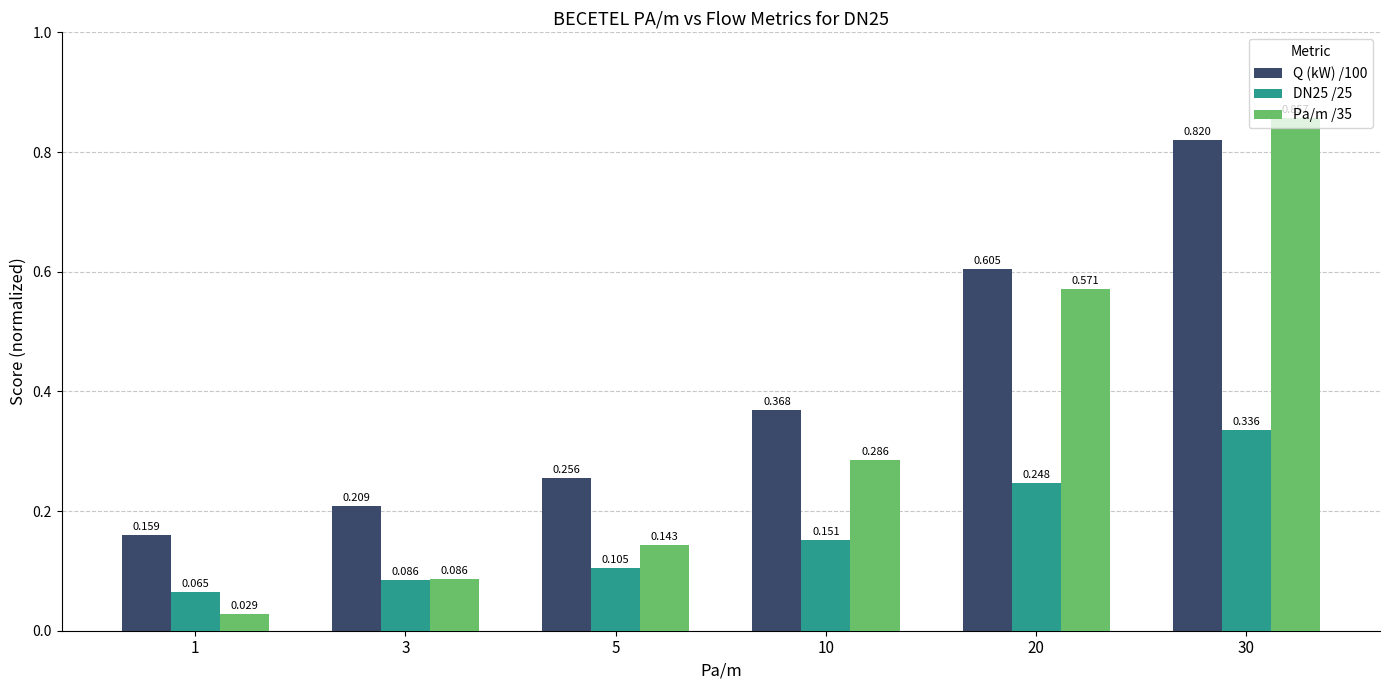

Is the value of Pa/m /35 at 5 greater than the value of DN25 /25 at 20?

No